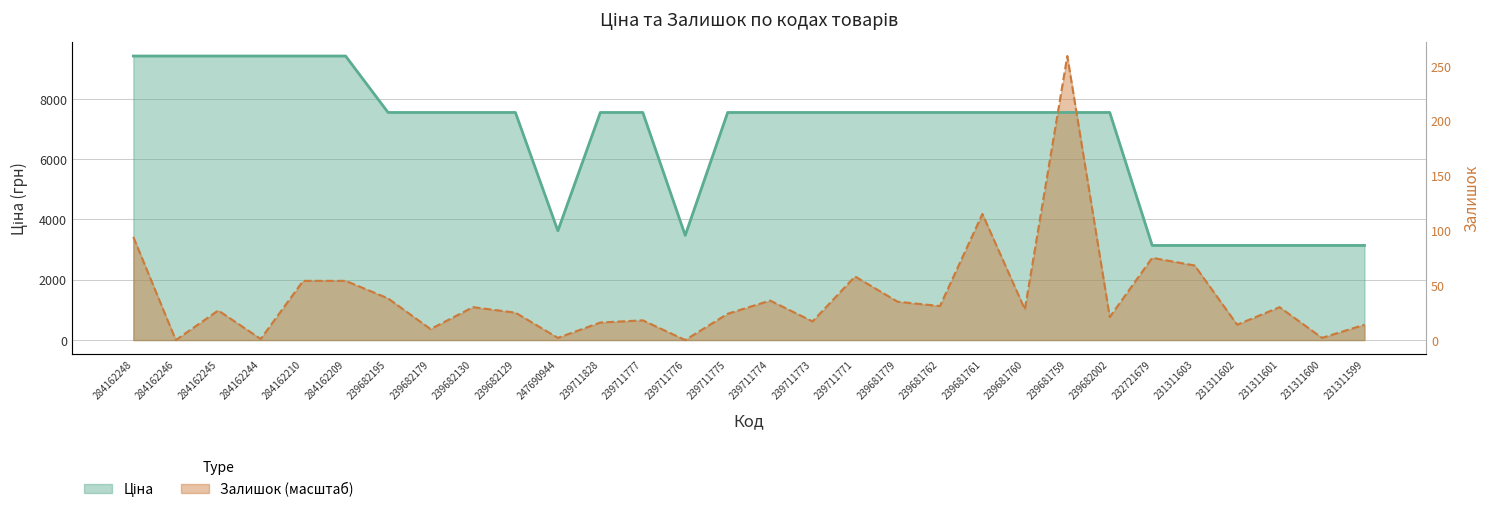

The value of Ціна at 239682195 is 2261.0. True or false?

False